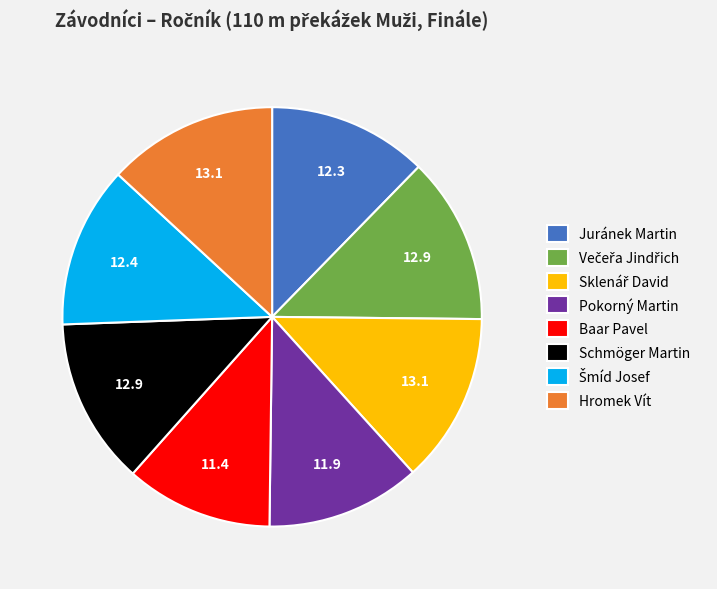

Which category has the smallest portion of the pie?

Baar Pavel